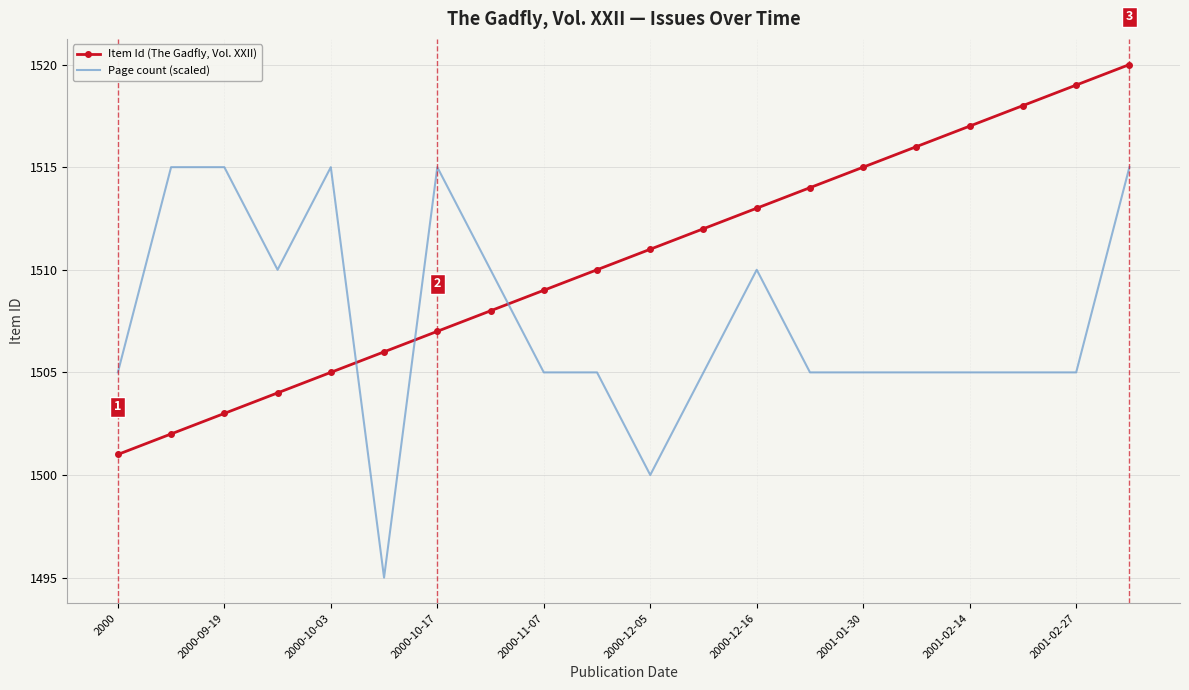

What is the difference between the maximum and minimum values in the Item Id (The Gadfly, Vol. XXII) series?

19